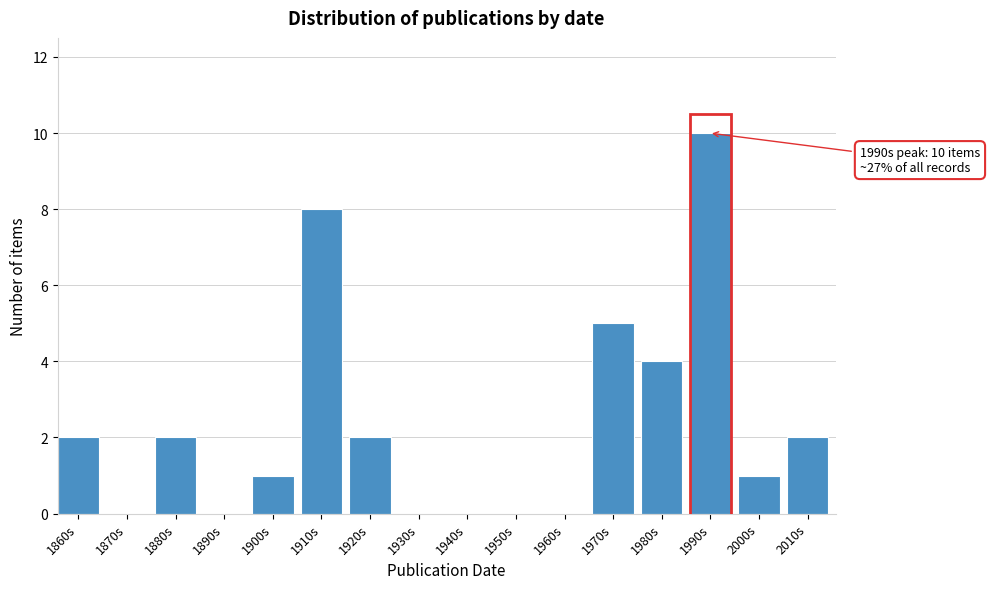

Reading left to right, what are all the values shown in this chart?

1860s=2	1870s=0	1880s=2	1890s=0	1900s=1	1910s=8	1920s=2	1930s=0	1940s=0	1950s=0	1960s=0	1970s=5	1980s=4	1990s=10	2000s=1	2010s=2